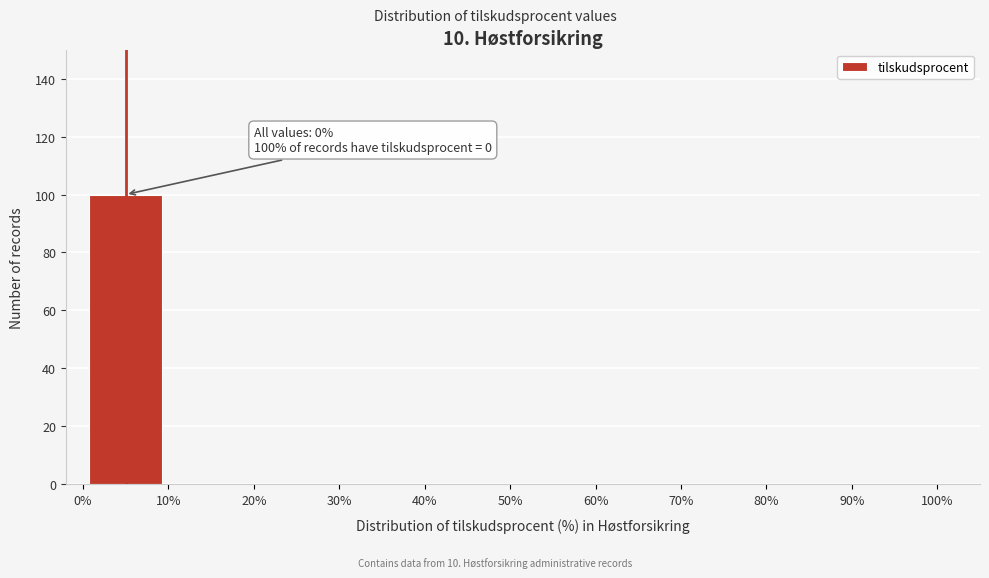

Over which range of the x-axis is the bar tallest?

0% to 10%